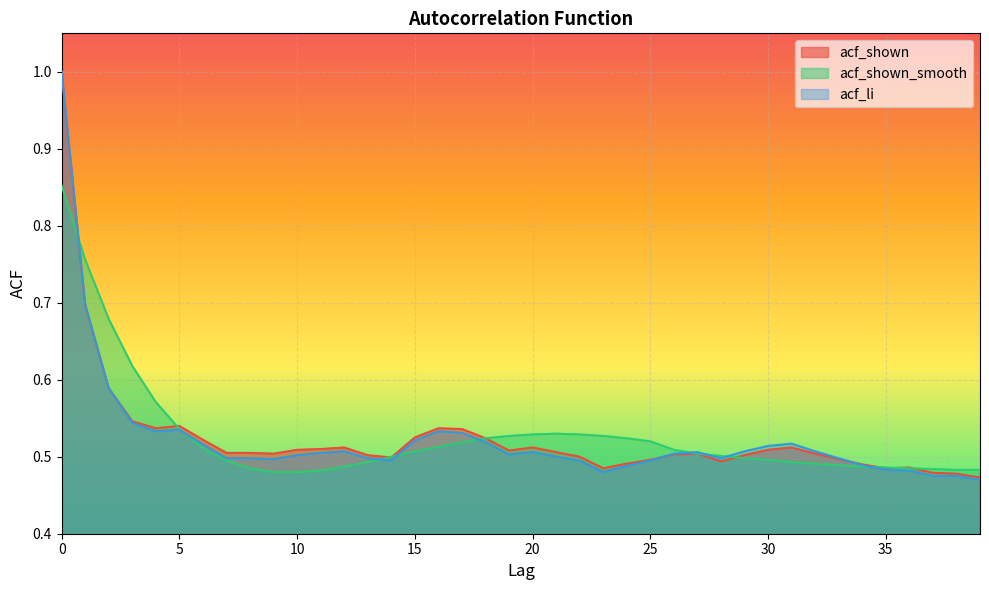

Between 9 and 29, which is larger?

9